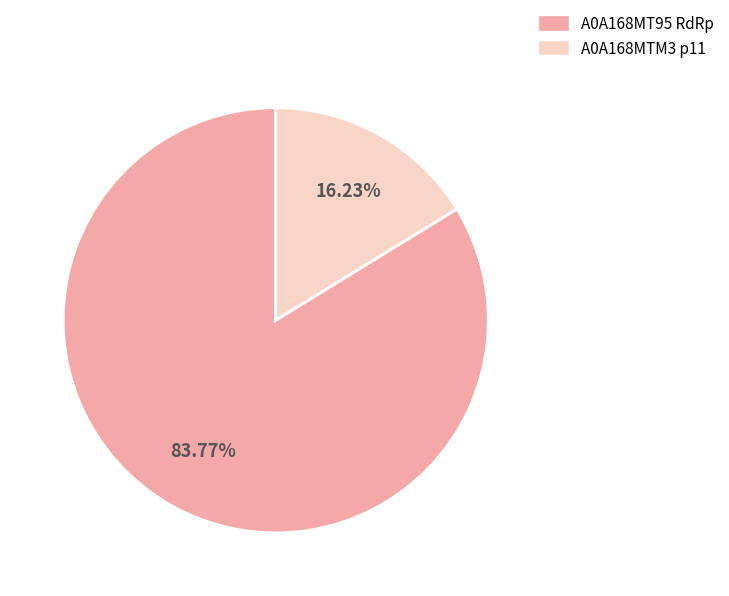

Is there any slice that represents more than half of the pie?

Yes